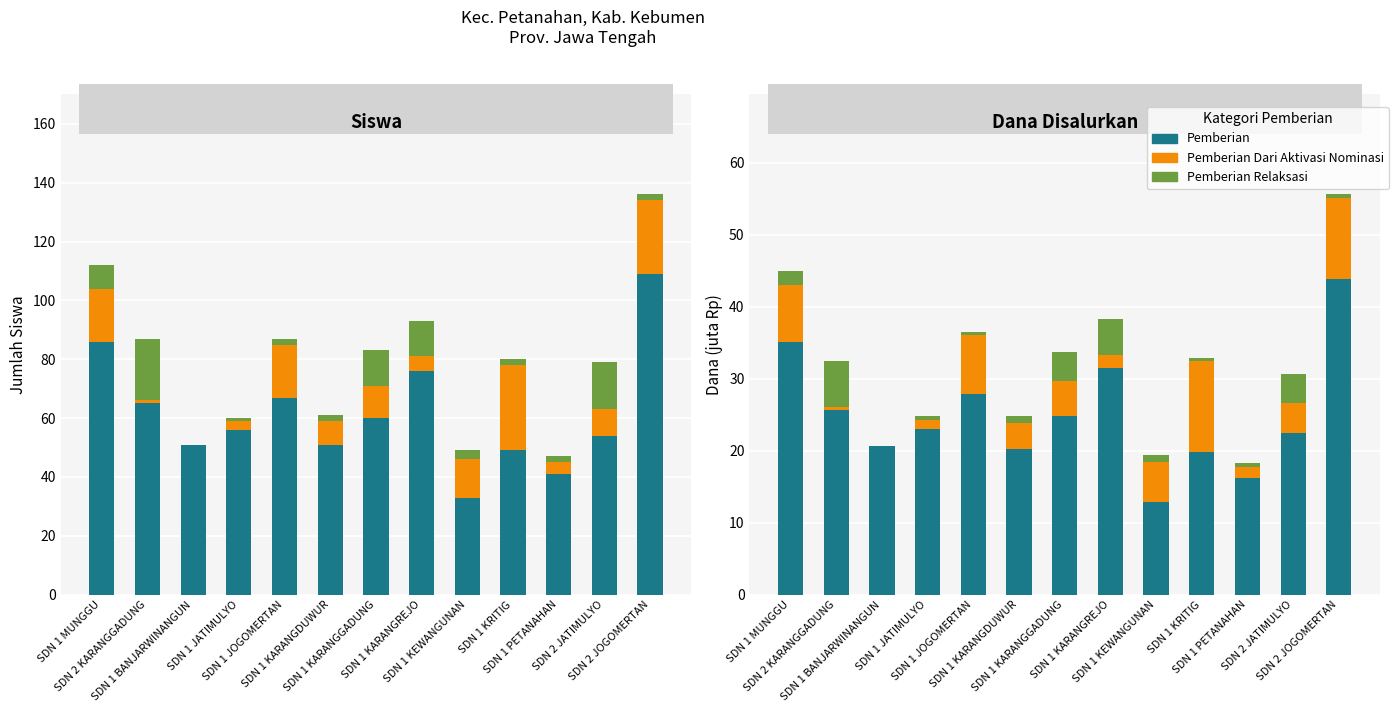

What is the approximate value of Pemberian Dari Aktivasi Nominasi at SDN 2 KARANGGADUNG?

0.5